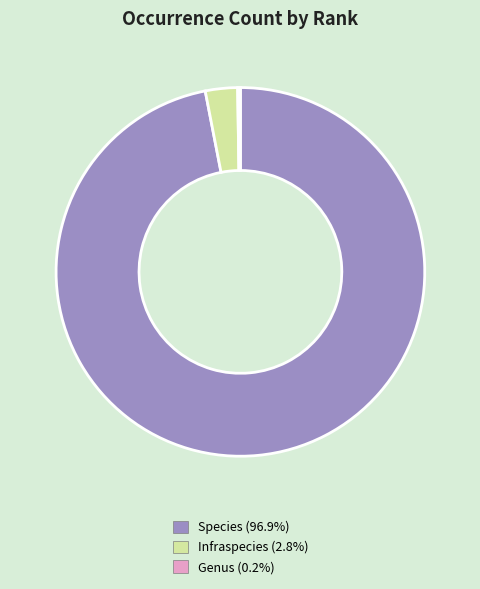

What is the largest slice in the pie chart?

Species